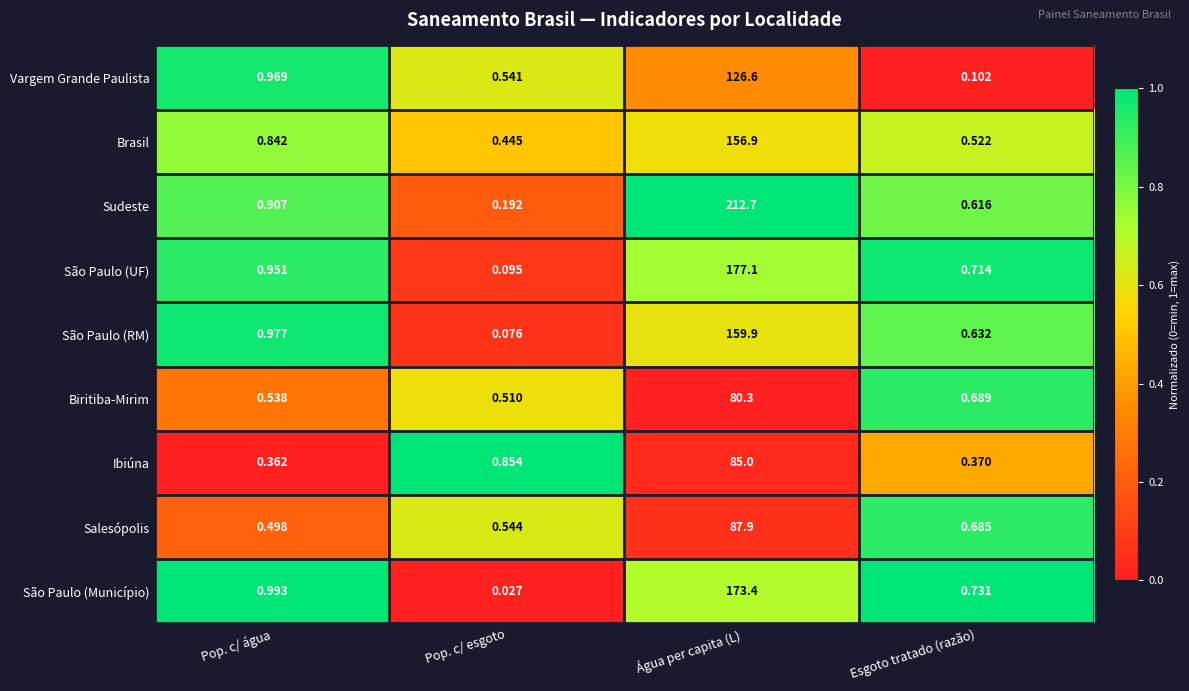

List the labels in order of Ibiúna value, smallest first.

Pop. c/ água, Esgoto tratado (razão), Pop. c/ esgoto, Água per capita (L)